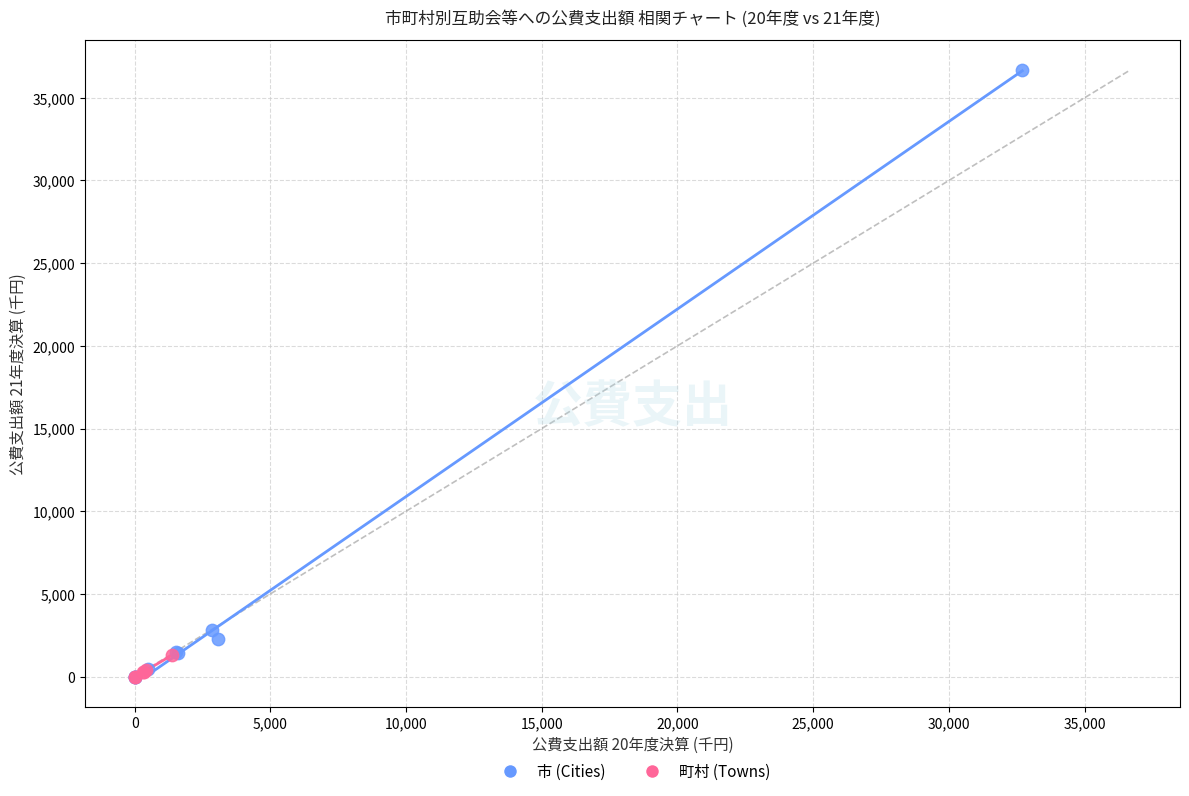

Which series has the widest spread of Y values?

市 (Cities)